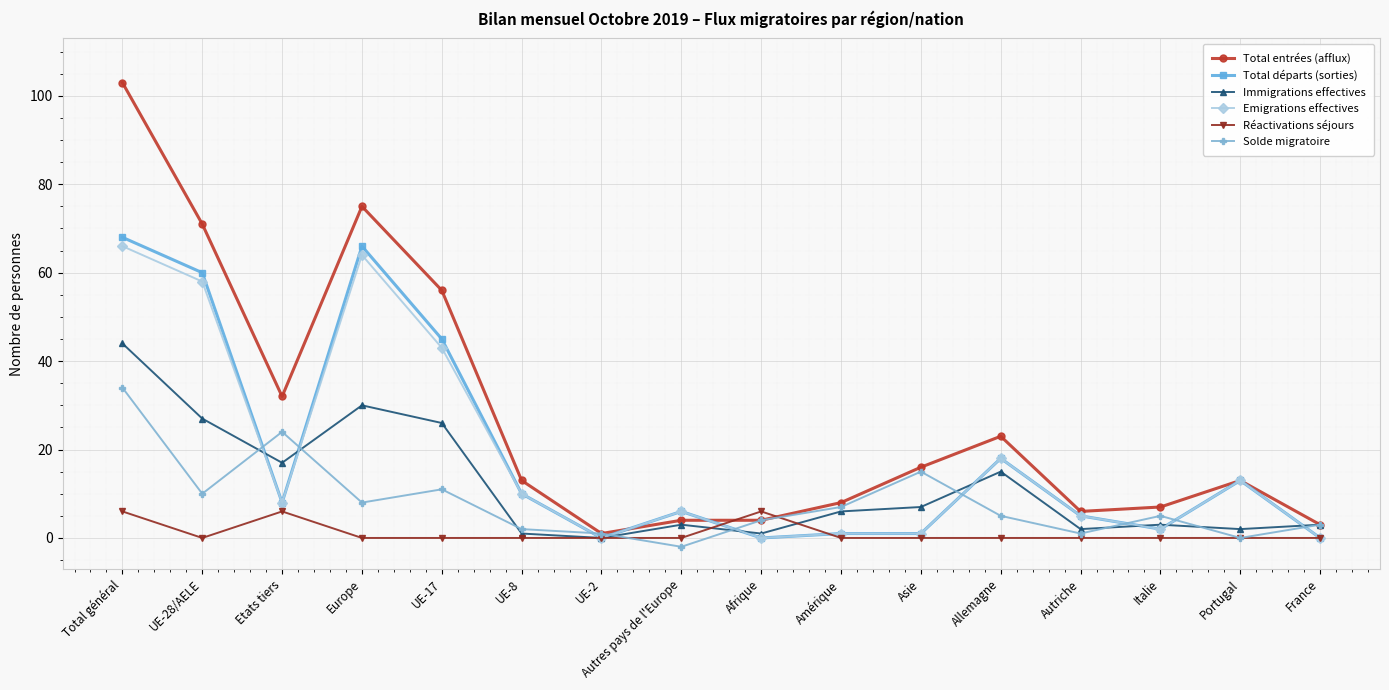

What is the label of the 7th point from the left?

UE-2